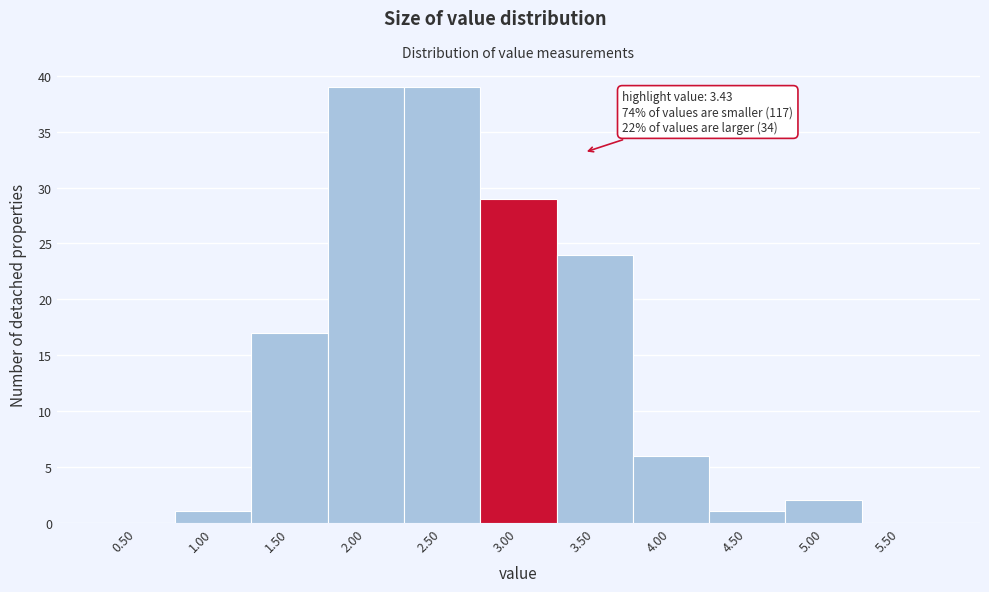

Reading right to left, what are all the values shown in this chart?

5.50=0	5.00=2	4.50=1	4.00=6	3.50=24	3.00=29	2.50=39	2.00=39	1.50=17	1.00=1	0.50=0